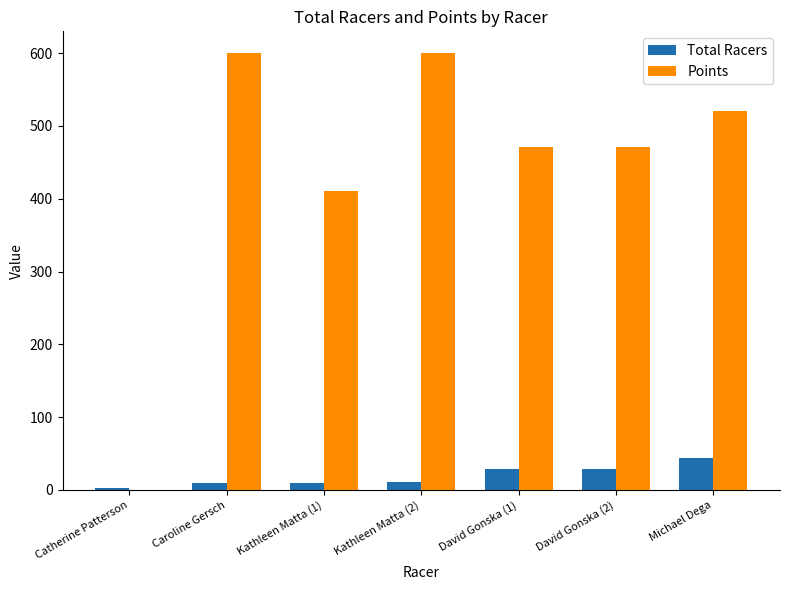

Are the bars horizontal?

No